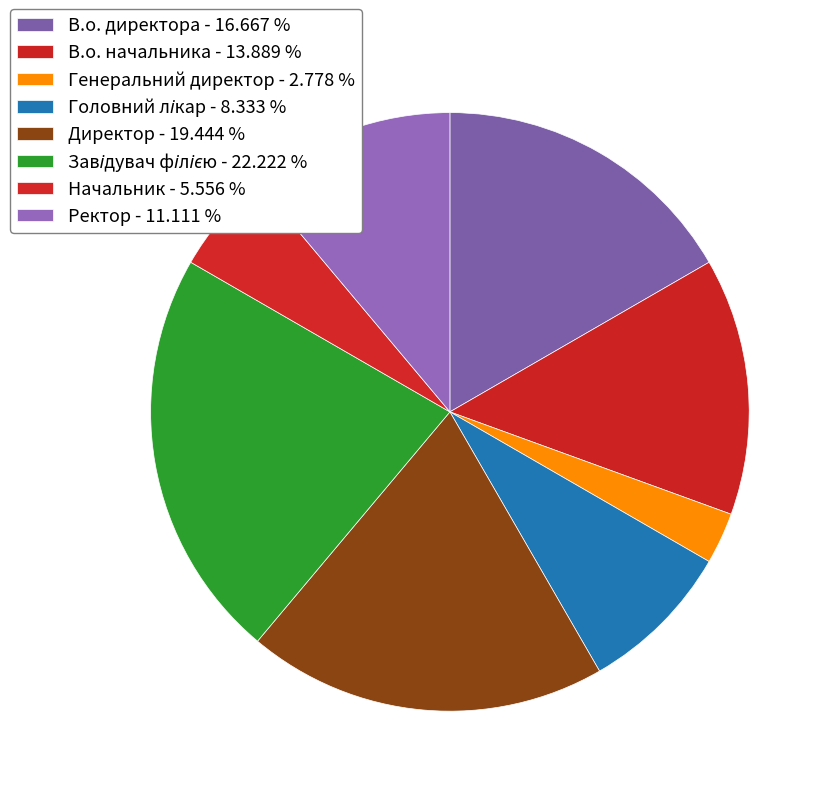

Does В.о. начальника represent more than half of the total?

No